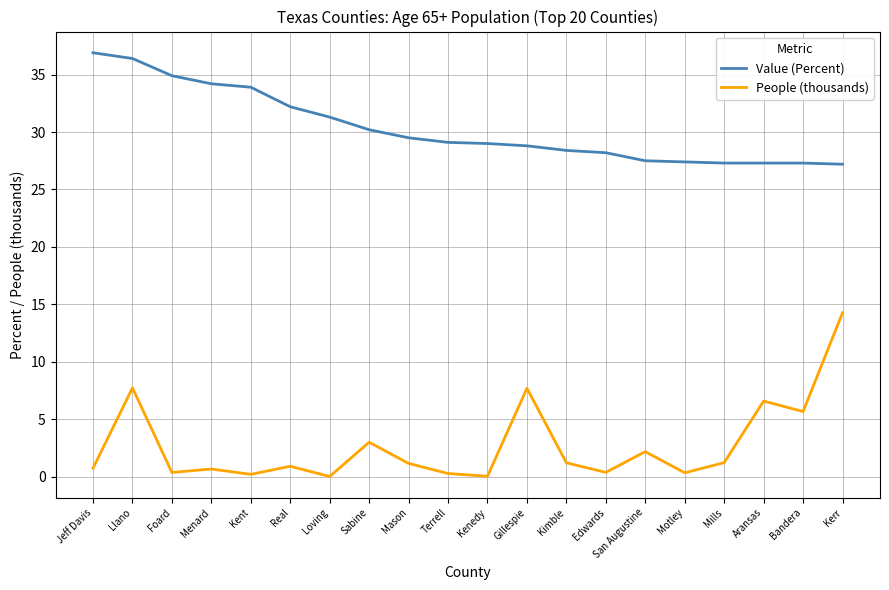

Rank the series at Aransas from lowest to highest value.

People (thousands), Value (Percent)